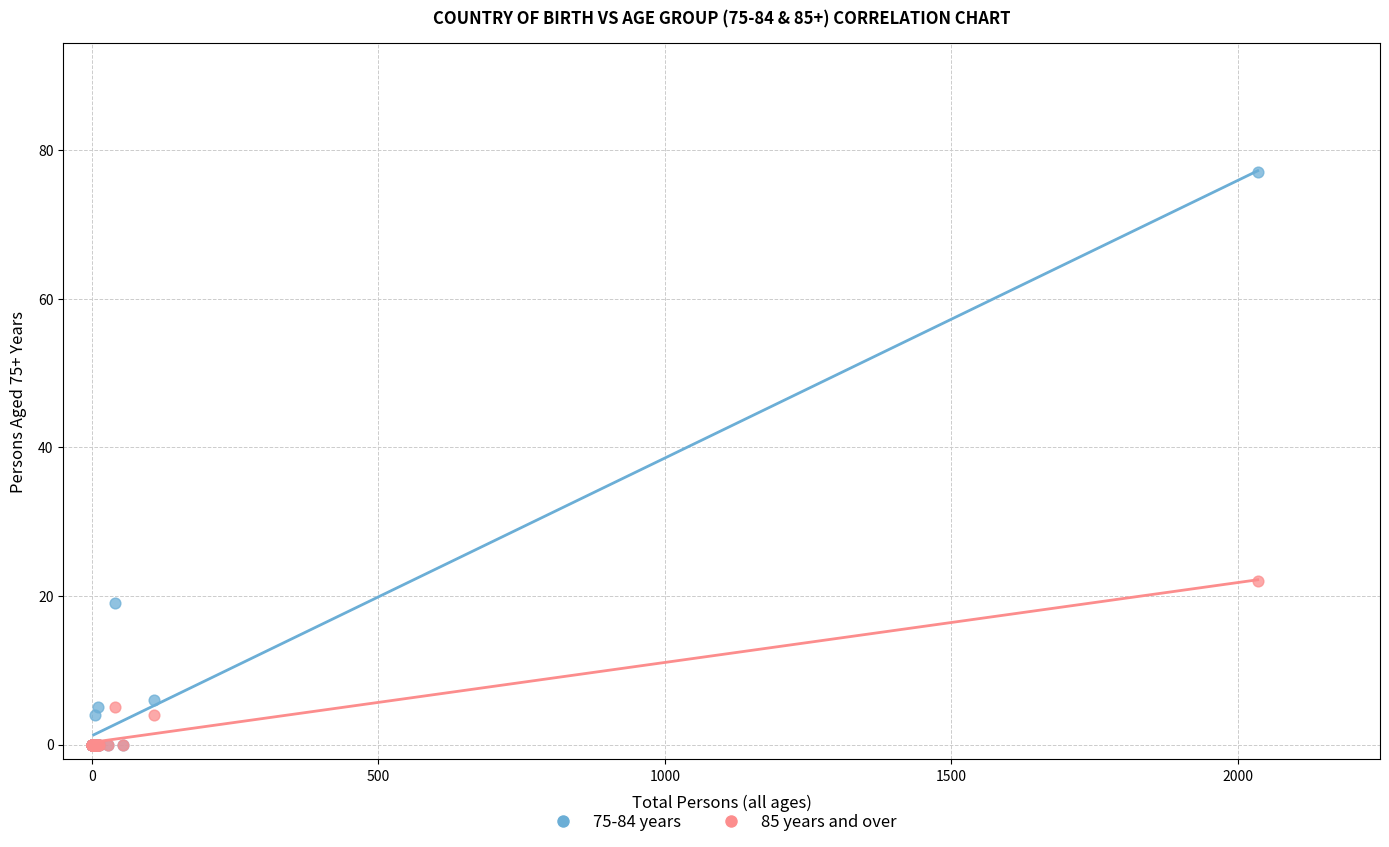

In the 85 years and over series, what Y value is closest to 11?

5